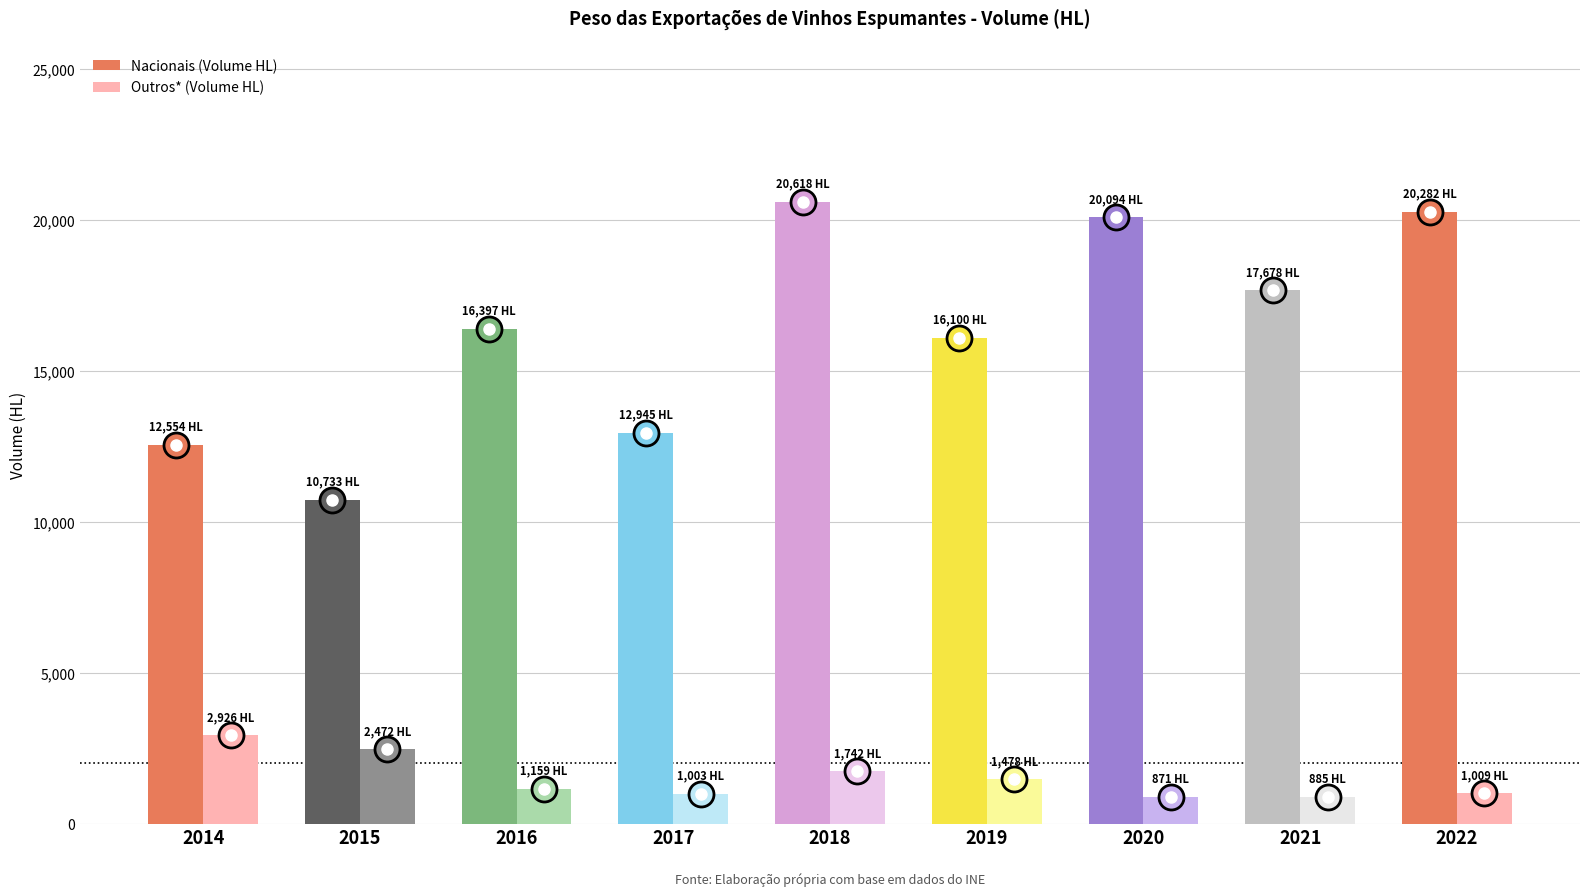

How many bars are there in each group?

2